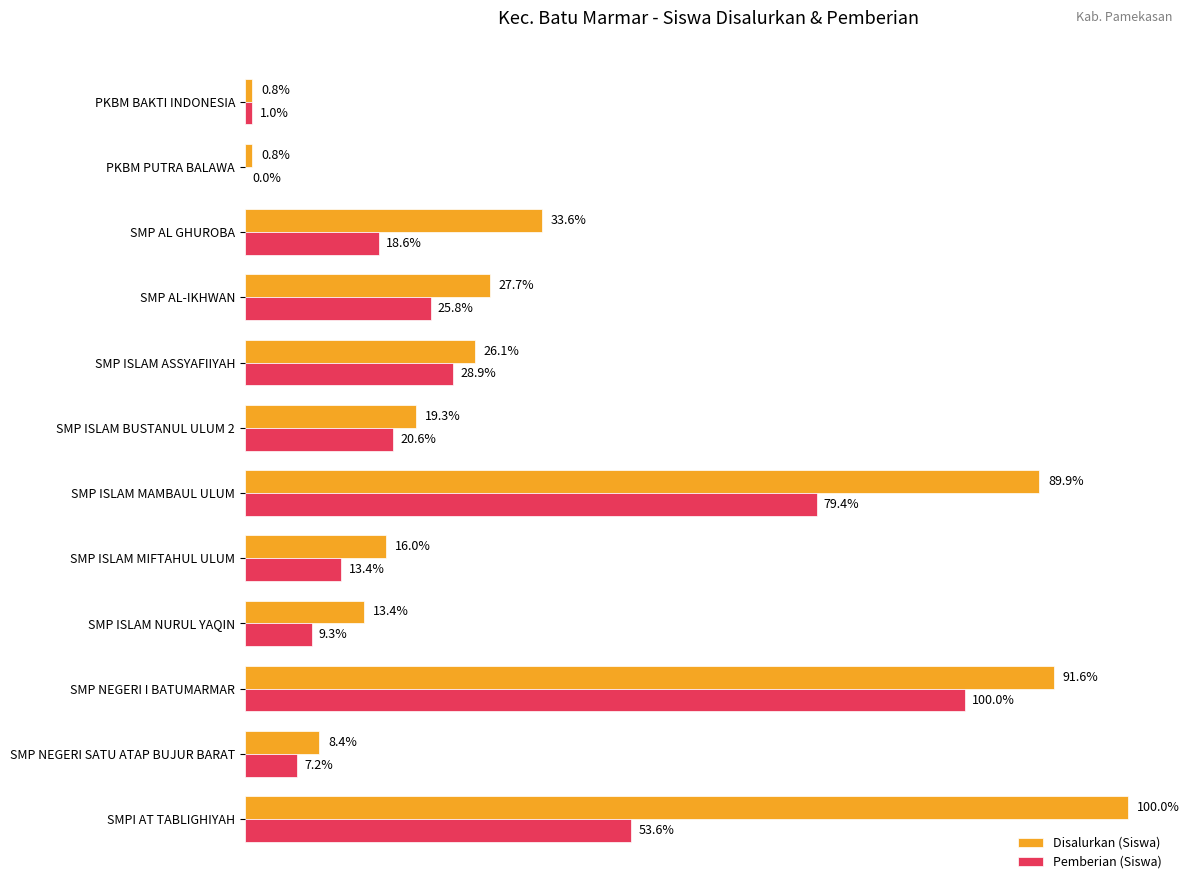

Which series has the widest spread of values?

Disalurkan (Siswa)